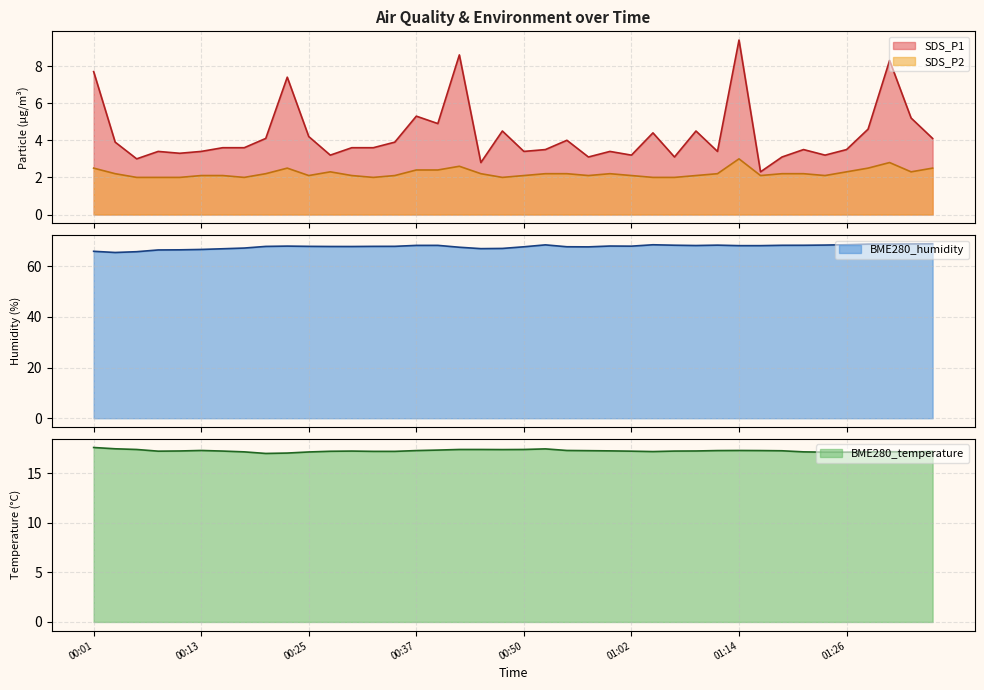

What is the difference between the SDS_P2 values at 00:33 and 00:35?

0.1